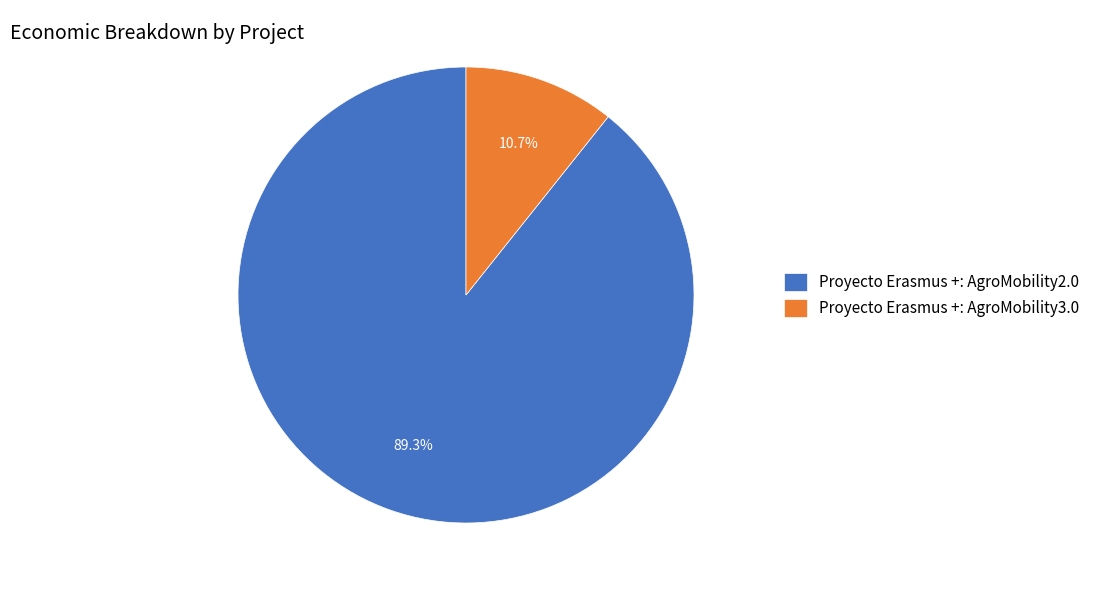

Which slice represents more than half of the pie?

Proyecto Erasmus +: AgroMobility2.0